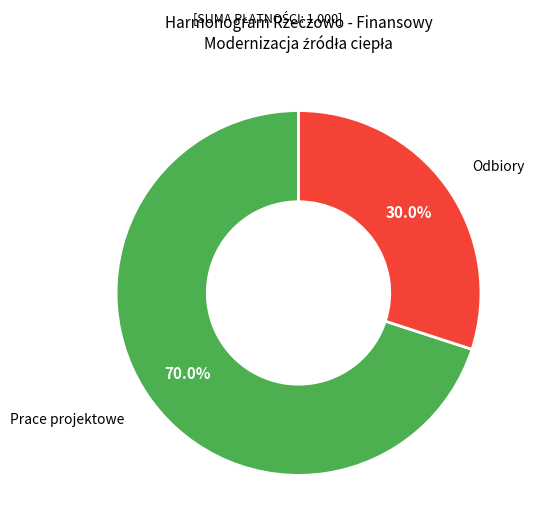

Which category has the smallest portion of the pie?

Odbiory